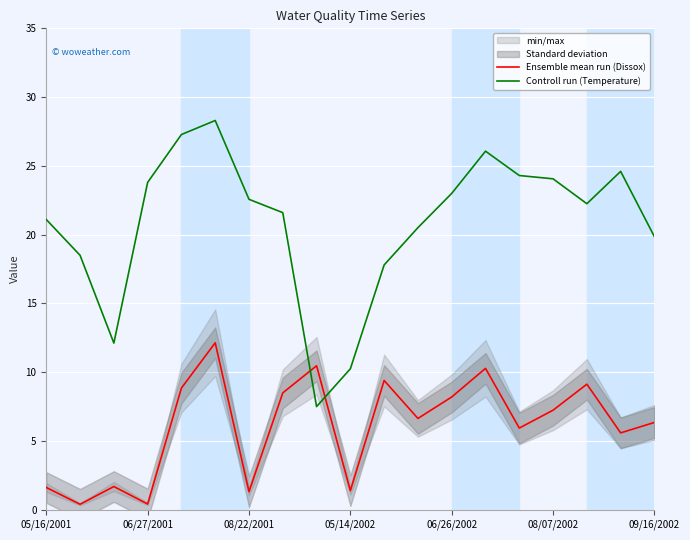

How many times do Controll run (Temperature) and Ensemble mean run (Dissox) cross each other?

2